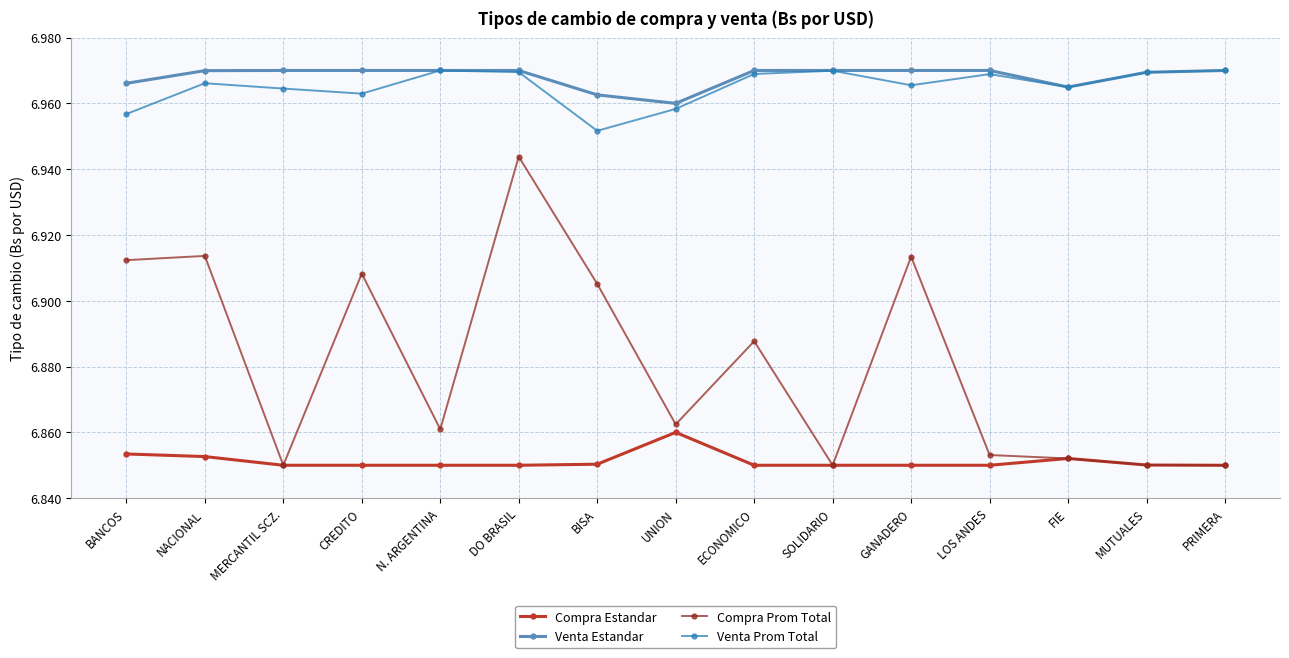

Count the Compra Estandar values in the range 6 to 7.

15